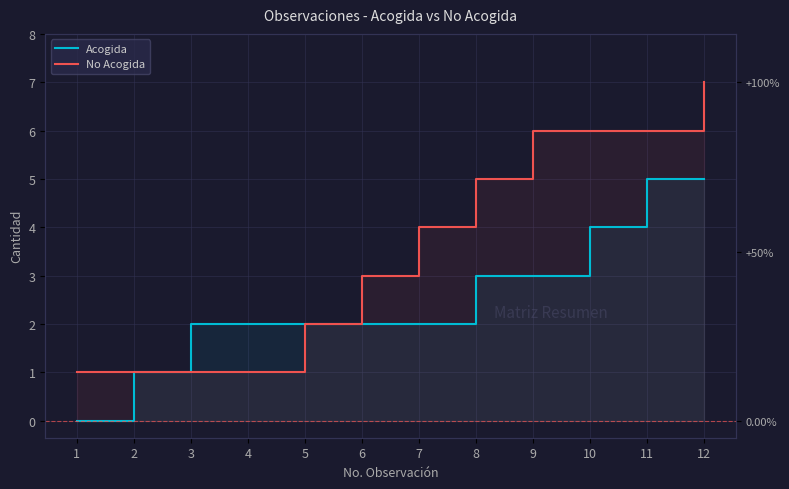

Does the chart display data point markers on the line(s)?

No